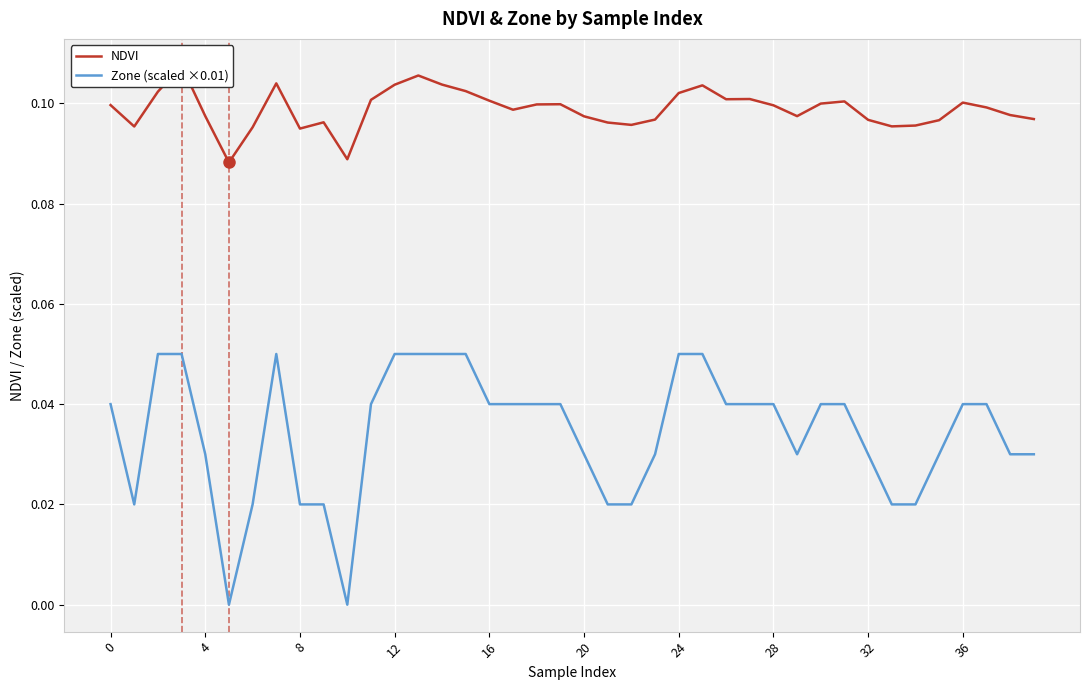

Is the value of NDVI at 16 greater than the value of Zone (scaled ×0.01) at 21?

Yes